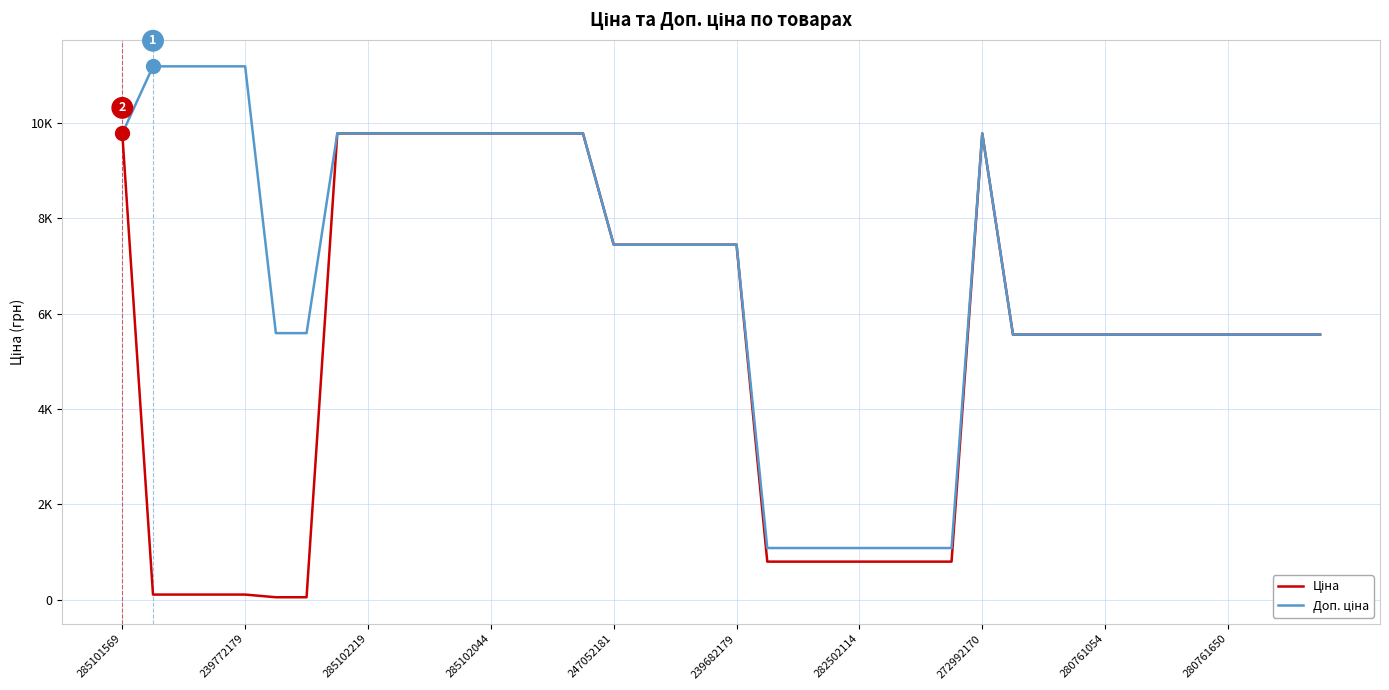

True or false: Доп. ціна and Ціна cross at least once.

False